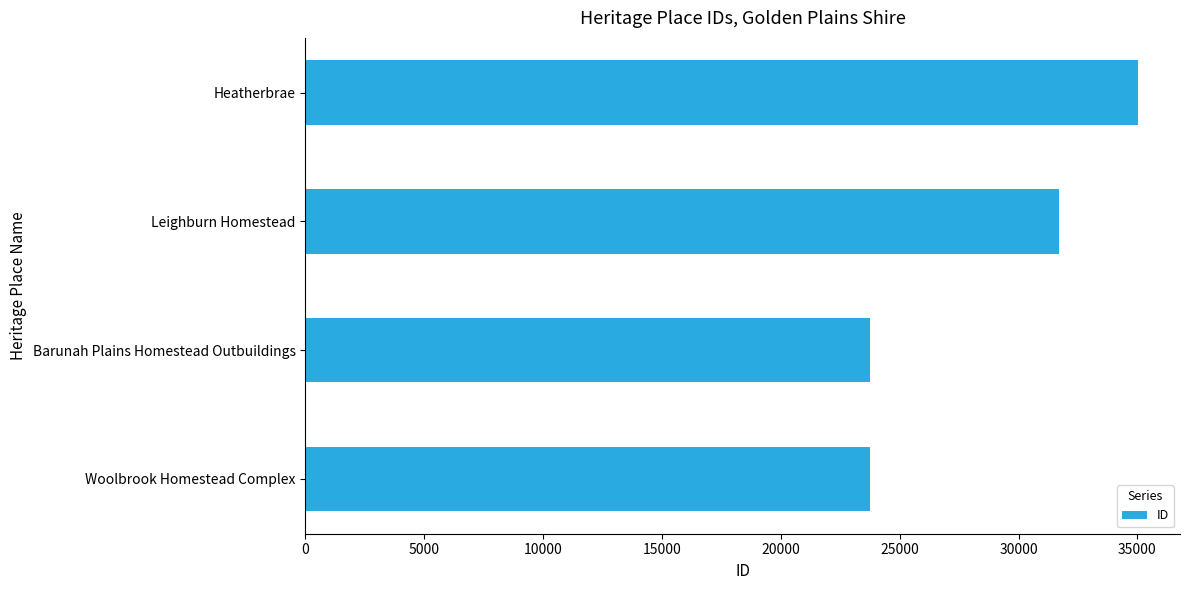

At which label is the value closest to 29403?

Leighburn Homestead